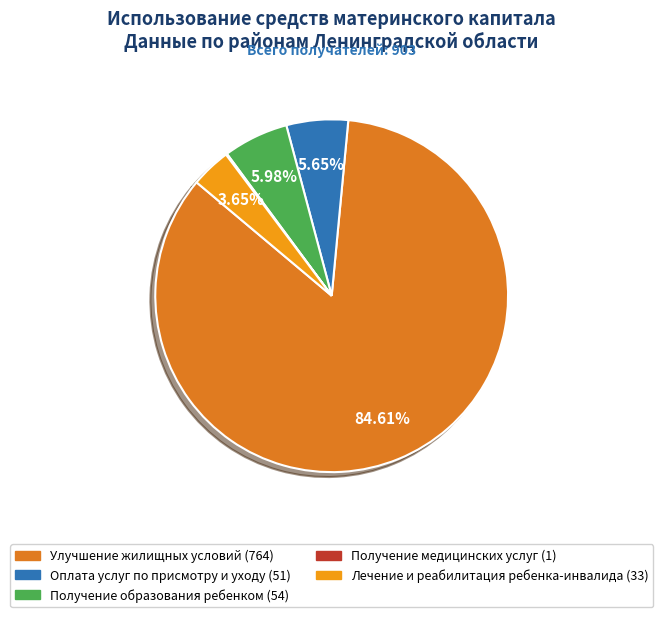

Is there a majority slice in this chart?

Yes